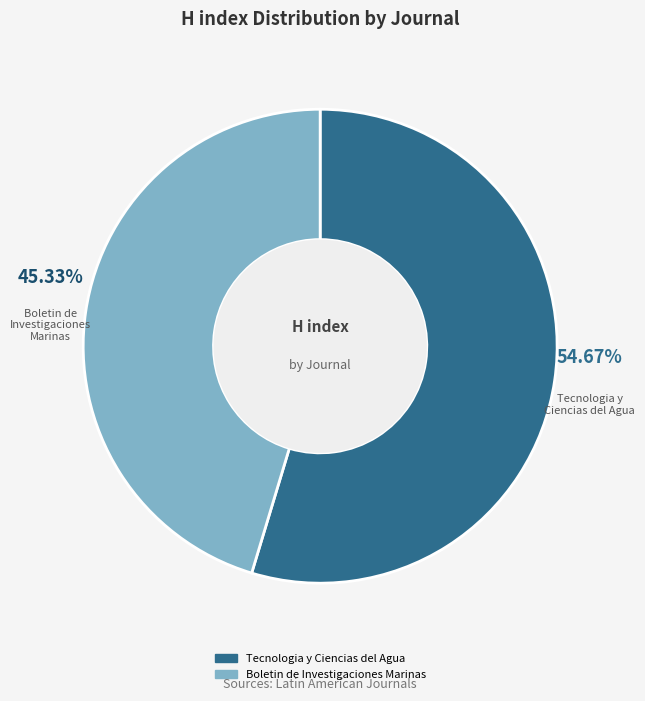

Is there a majority slice in this chart?

Yes